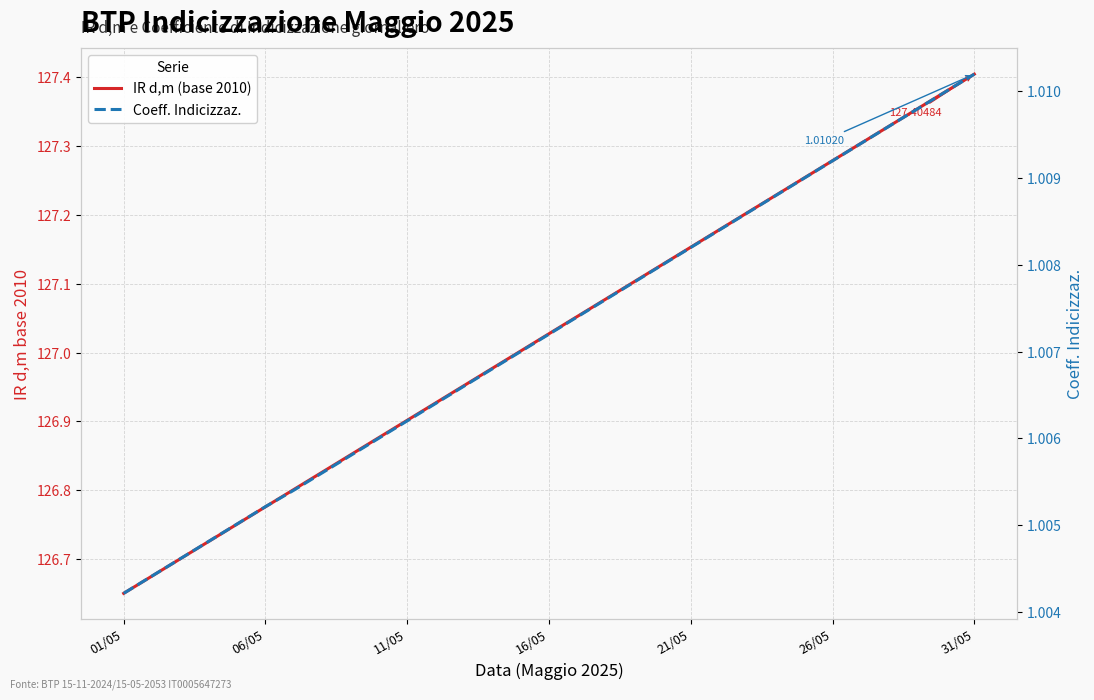

Where is Coeff. Indicizzaz. nearest to the value 1?

01/05